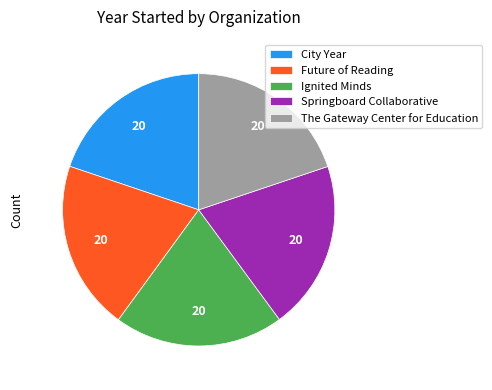

Count the number of slices in the pie.

5